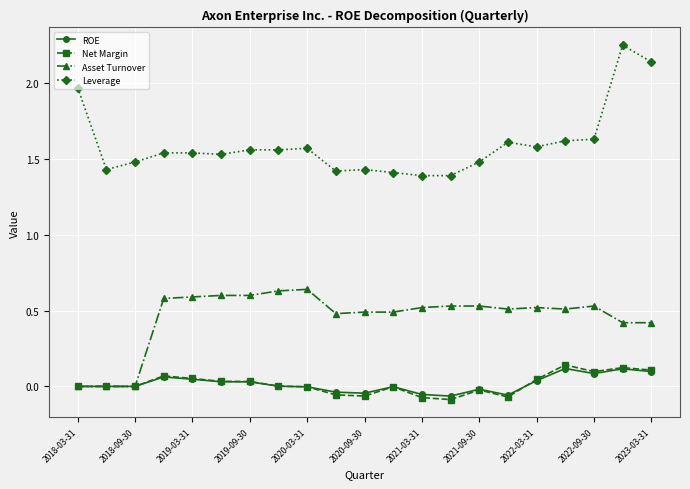

Which series has the largest total across all categories?

Leverage